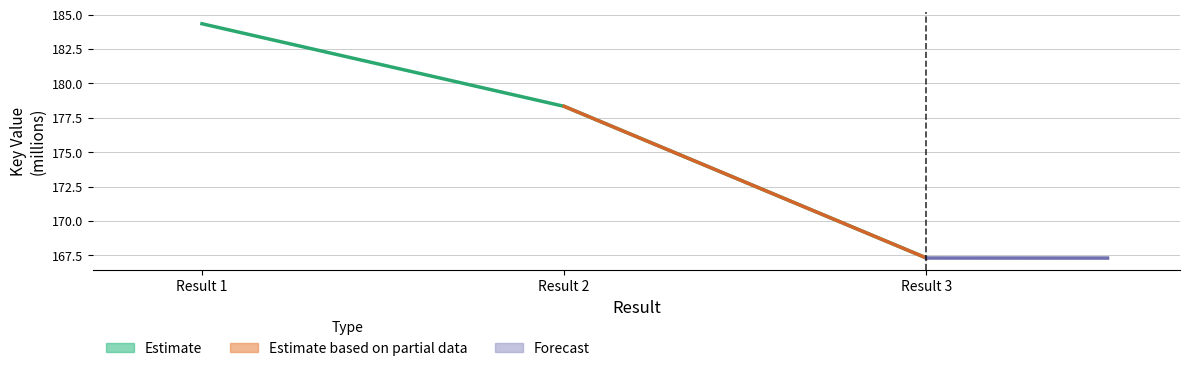

How many data points does each series have?

3